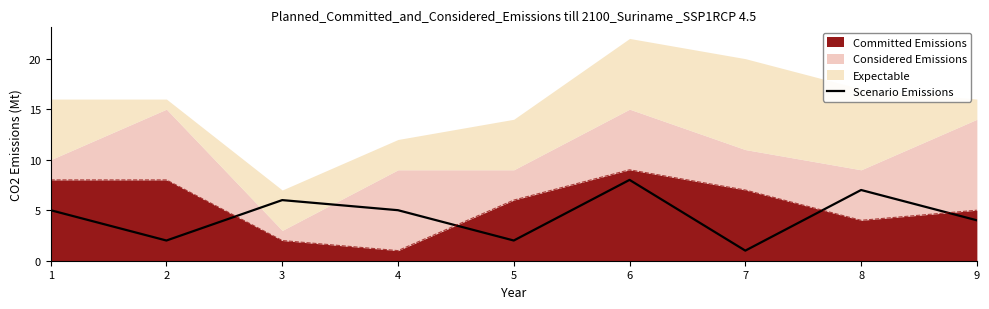

What is the smallest value displayed?

1